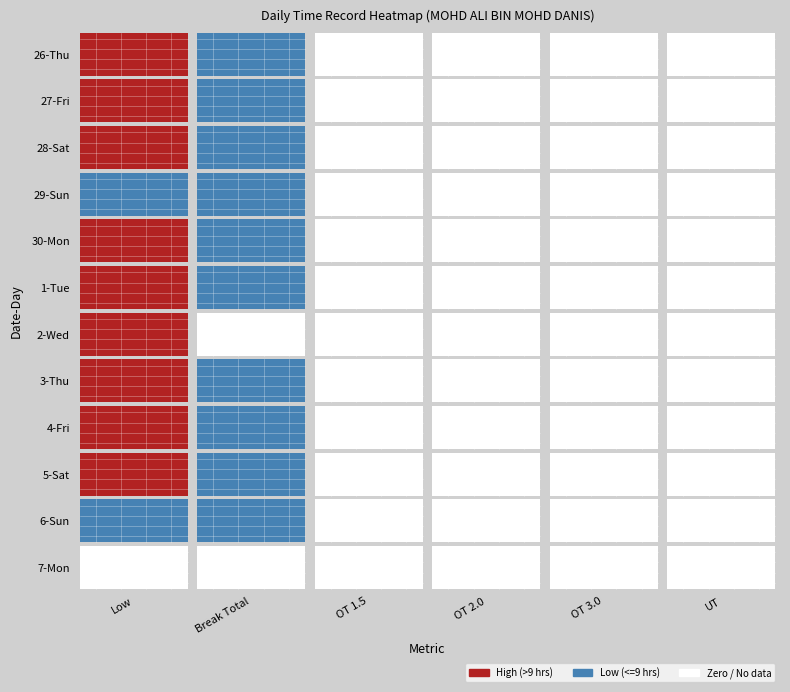

At which category does the chart reach its peak across all series?

Low